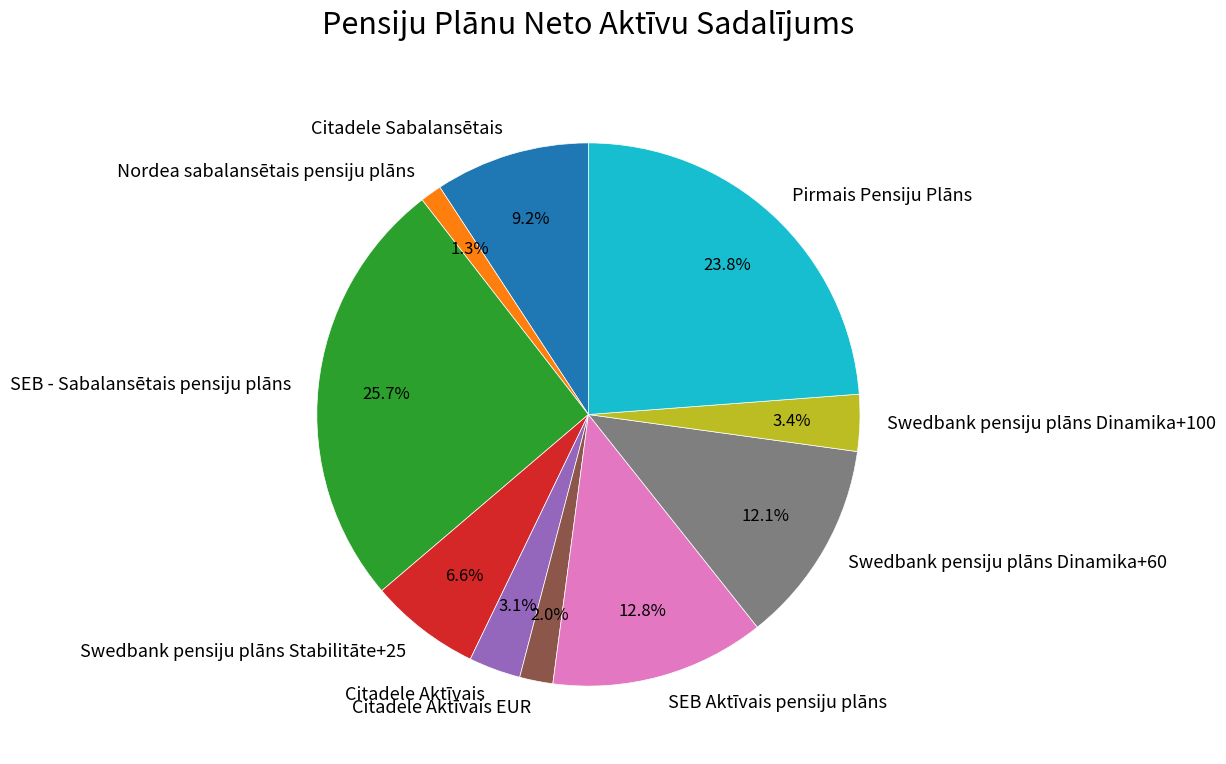

To the nearest percent, what is the combined percentage of Swedbank pensiju plāns Stabilitāte+25 and Swedbank pensiju plāns Dinamika+60?

19%